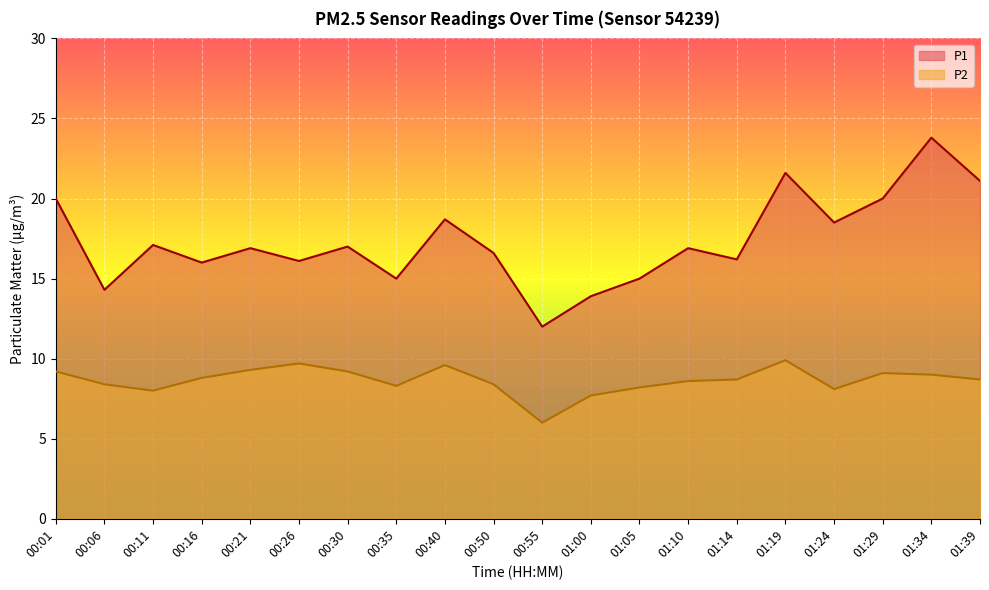

Is the value of P1 at 01:14 greater than the value of P2 at 01:14?

Yes